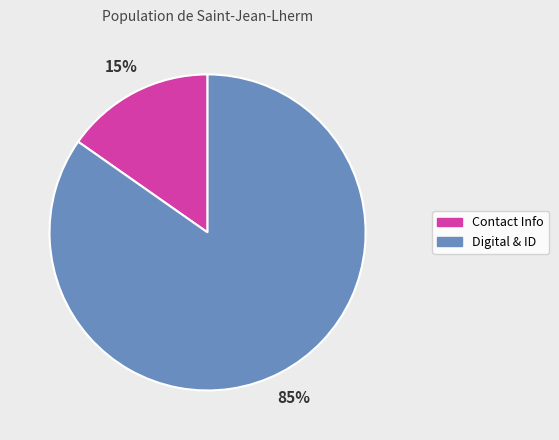

Is there a majority slice in this chart?

Yes